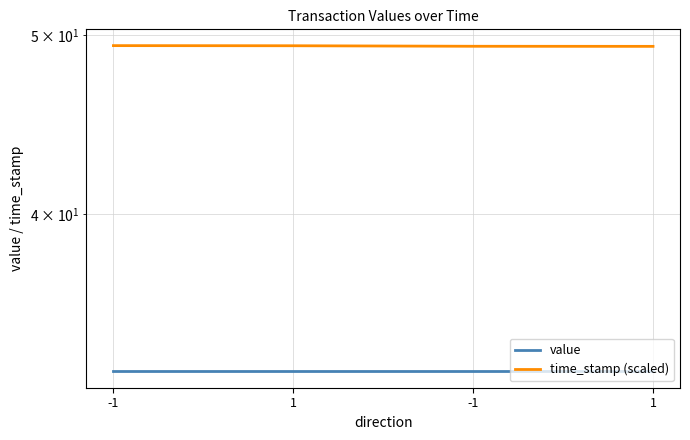

Which series has the widest spread of values?

time_stamp (scaled)